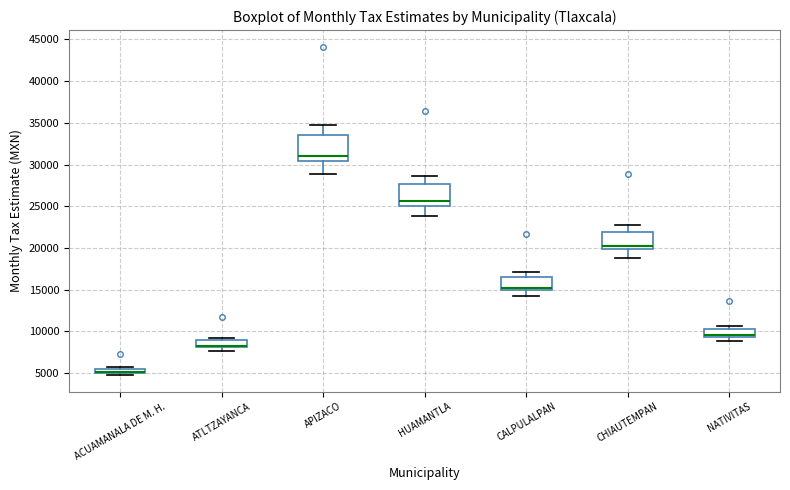

Where is the lower edge of the box for CHIAUTEMPAN on the y-axis? The values are not printed on the chart, so give them approximately, as read against the axis.

20000